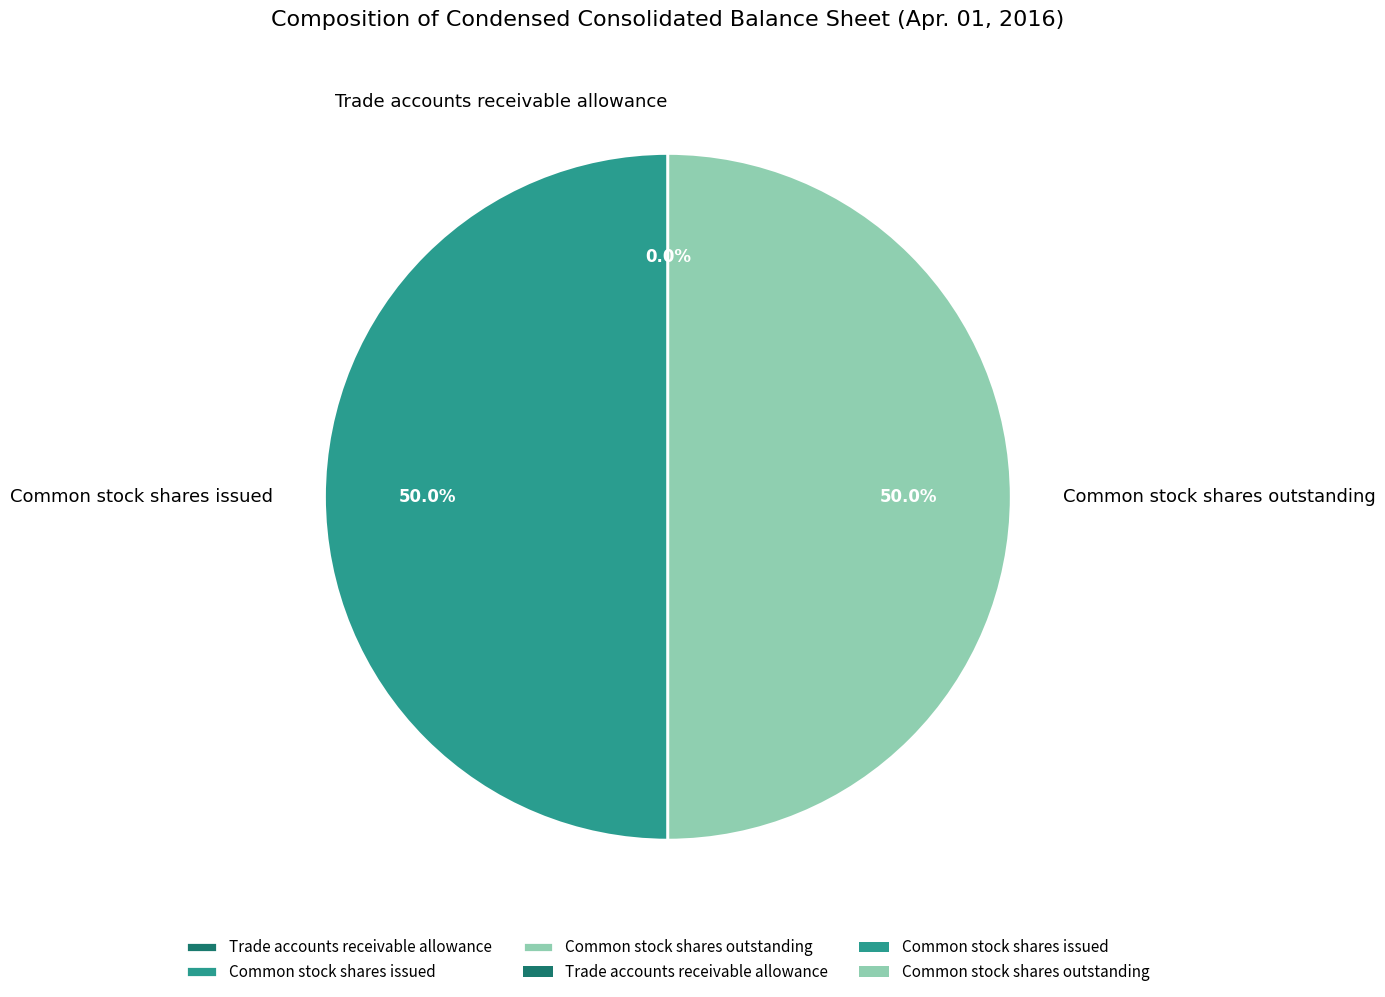

What is the ratio of the value at Common stock shares issued to the value at Common stock shares outstanding?

1.0